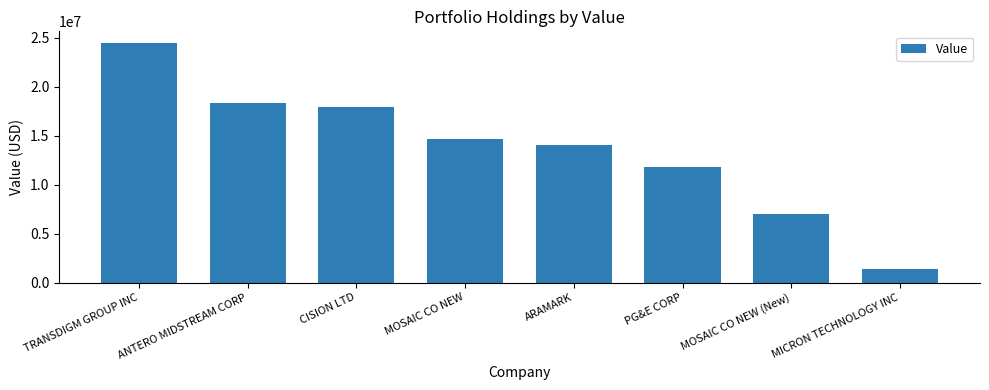

Rank the categories by value from highest to lowest.

TRANSDIGM GROUP INC, ANTERO MIDSTREAM CORP, CISION LTD, MOSAIC CO NEW, ARAMARK, PG&E CORP, MOSAIC CO NEW (New), MICRON TECHNOLOGY INC